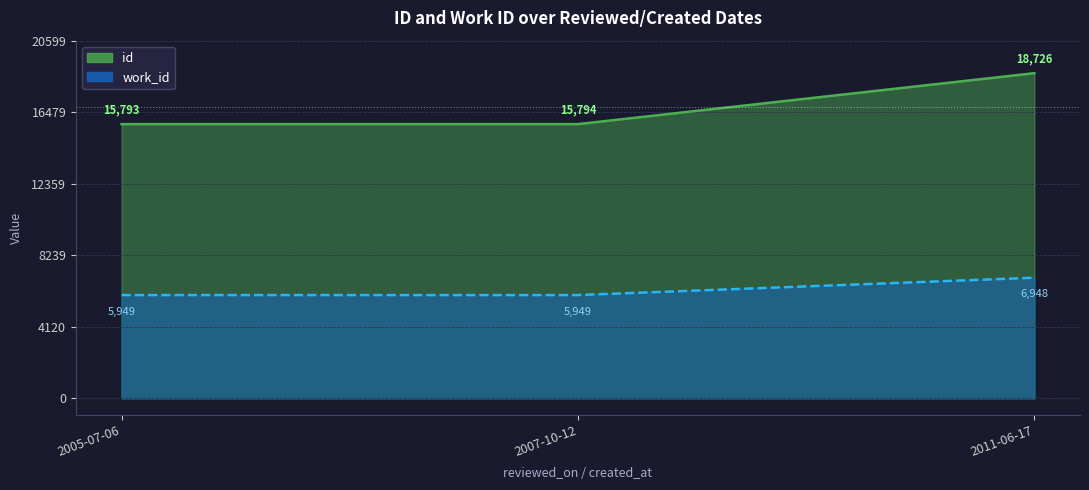

Which category has the highest value in the id series?

2011-06-17